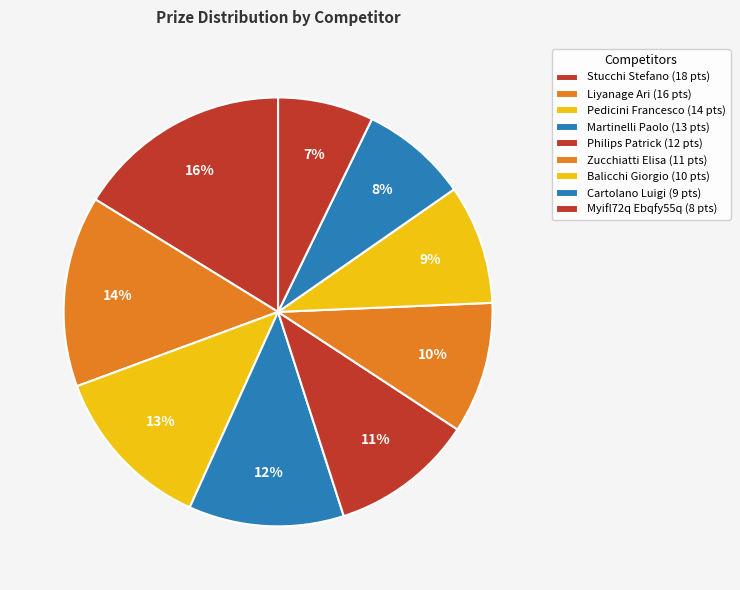

How many slices are in this pie chart?

9